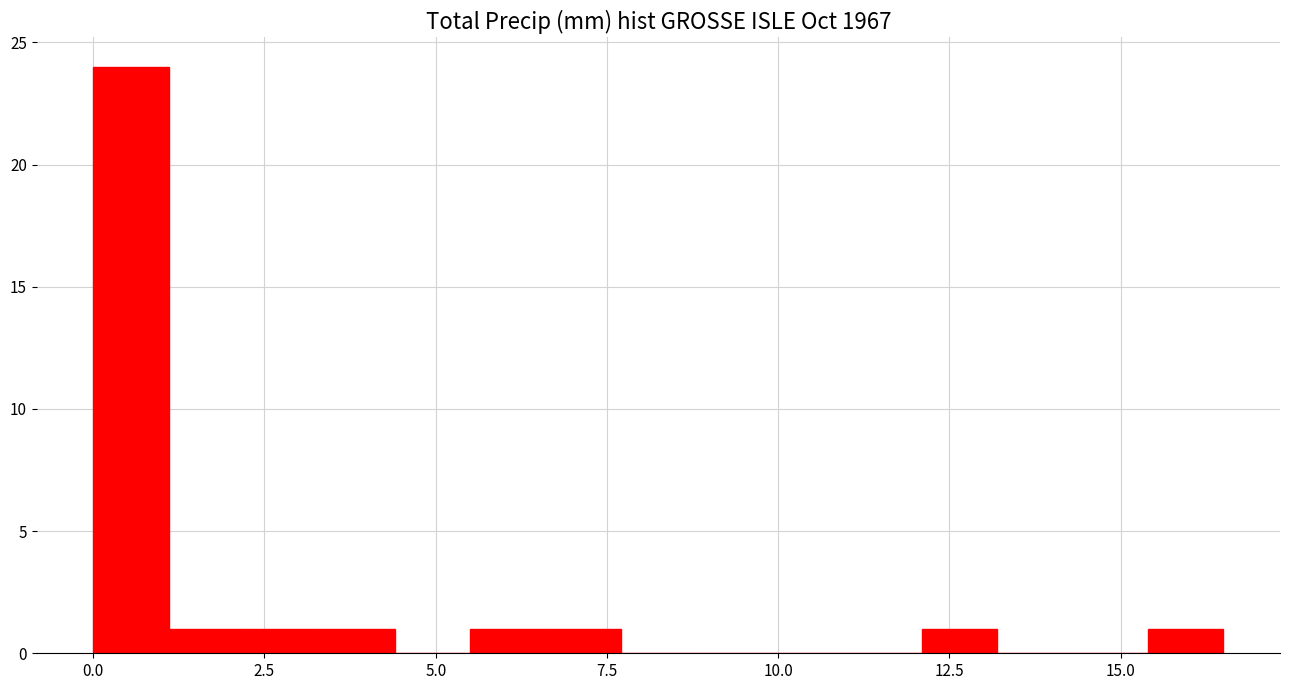

Read against the x-axis, roughly where is the centre of the tallest bar?

0.5